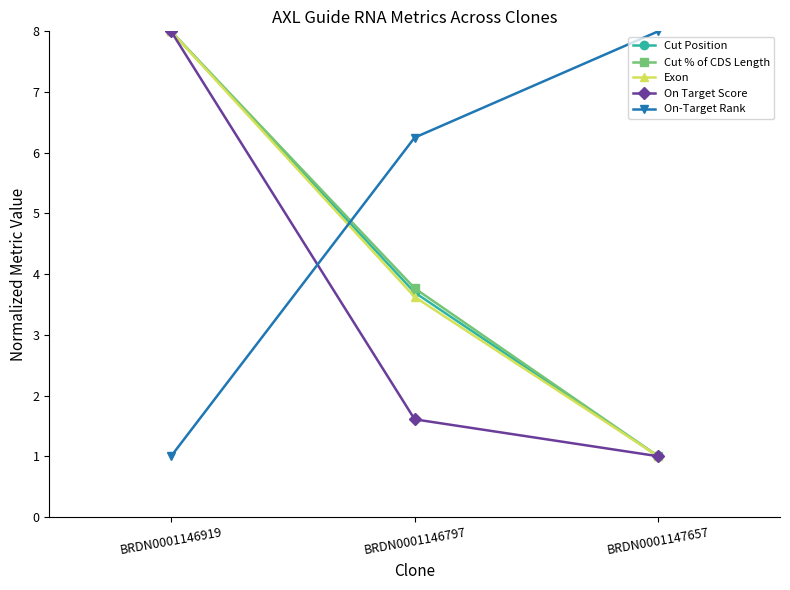

At which category is the sum across all series the highest?

BRDN0001146919